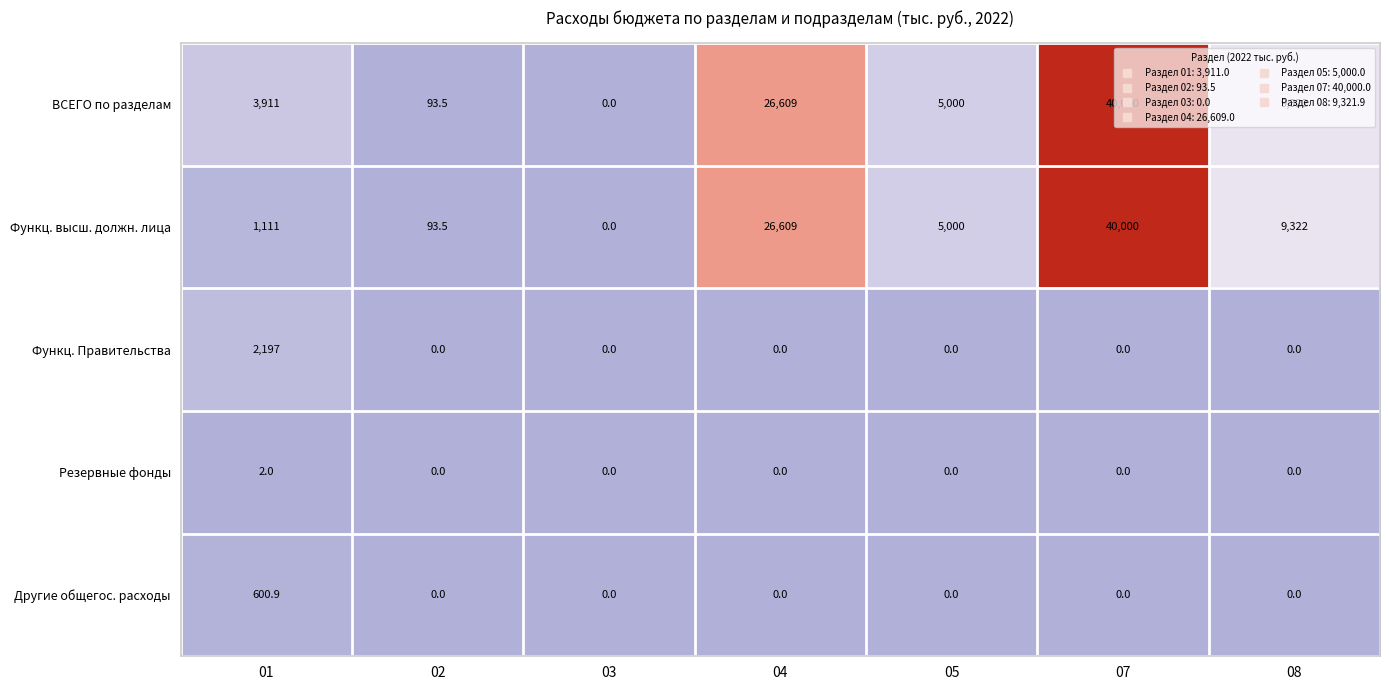

What is the difference between the highest and lowest values at 01?

3909.0